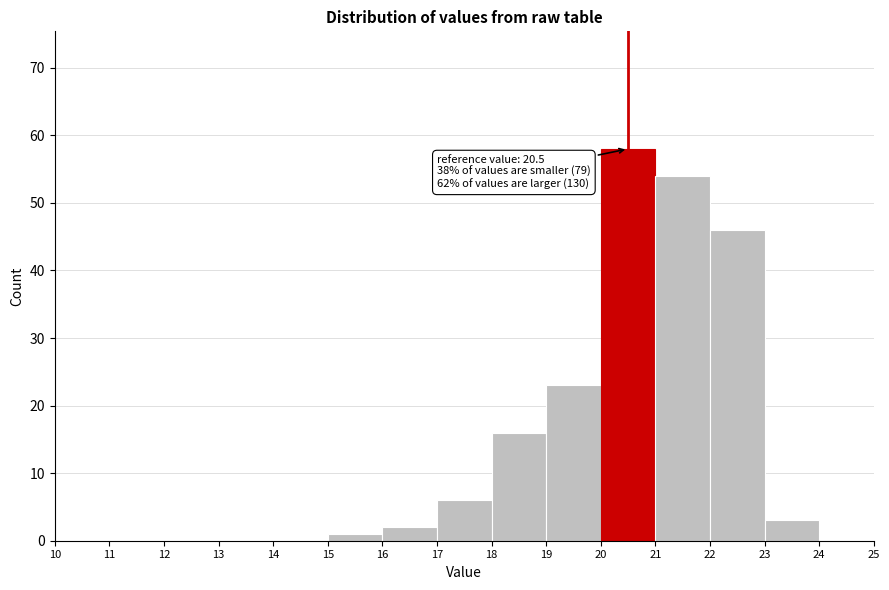

Over which range of the x-axis is the bar tallest?

20 to 21